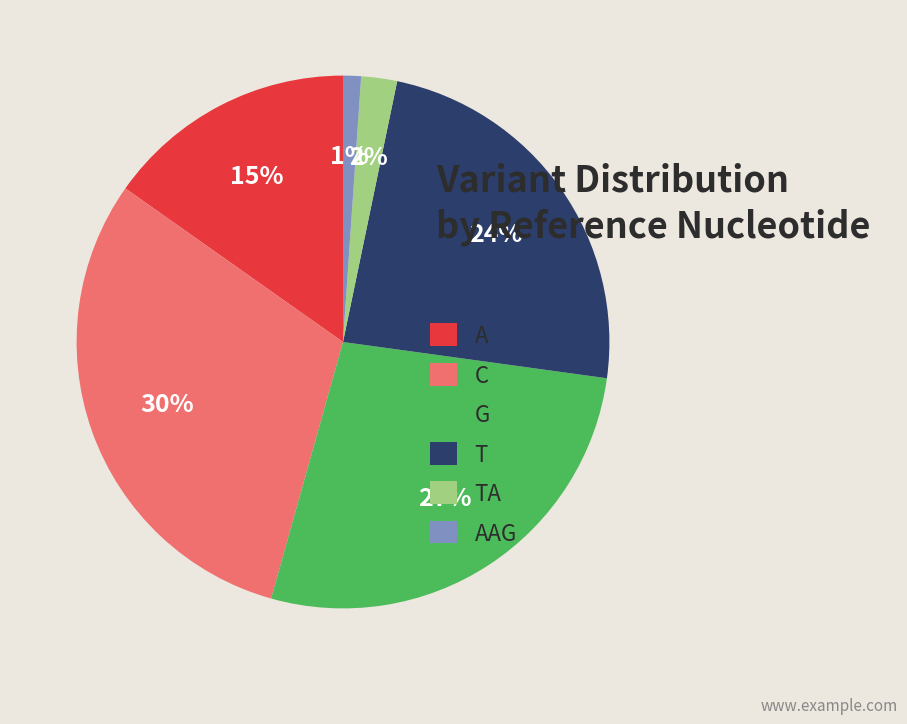

Do TA and T together represent more than half of the pie?

No